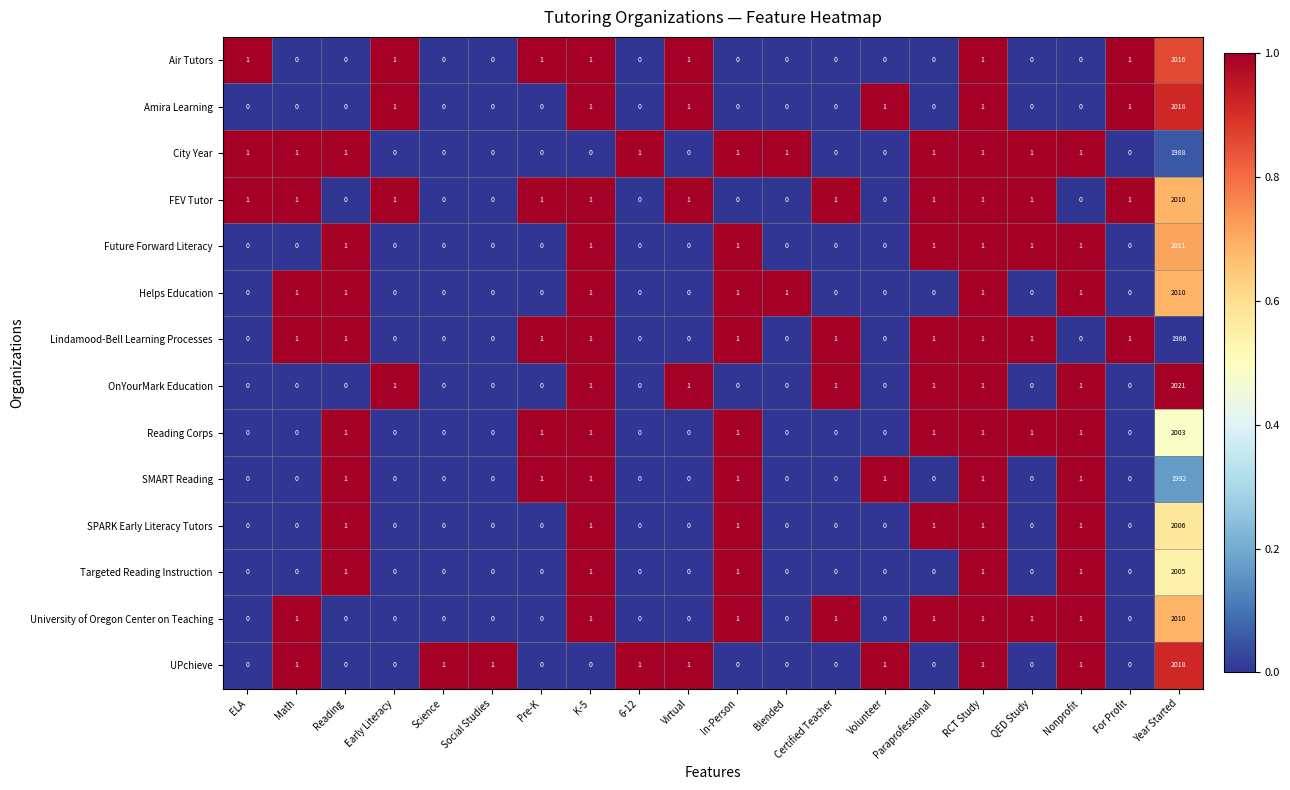

Is the value of University of Oregon Center on Teaching at K-5 greater than the value of UPchieve at Certified Teacher?

Yes